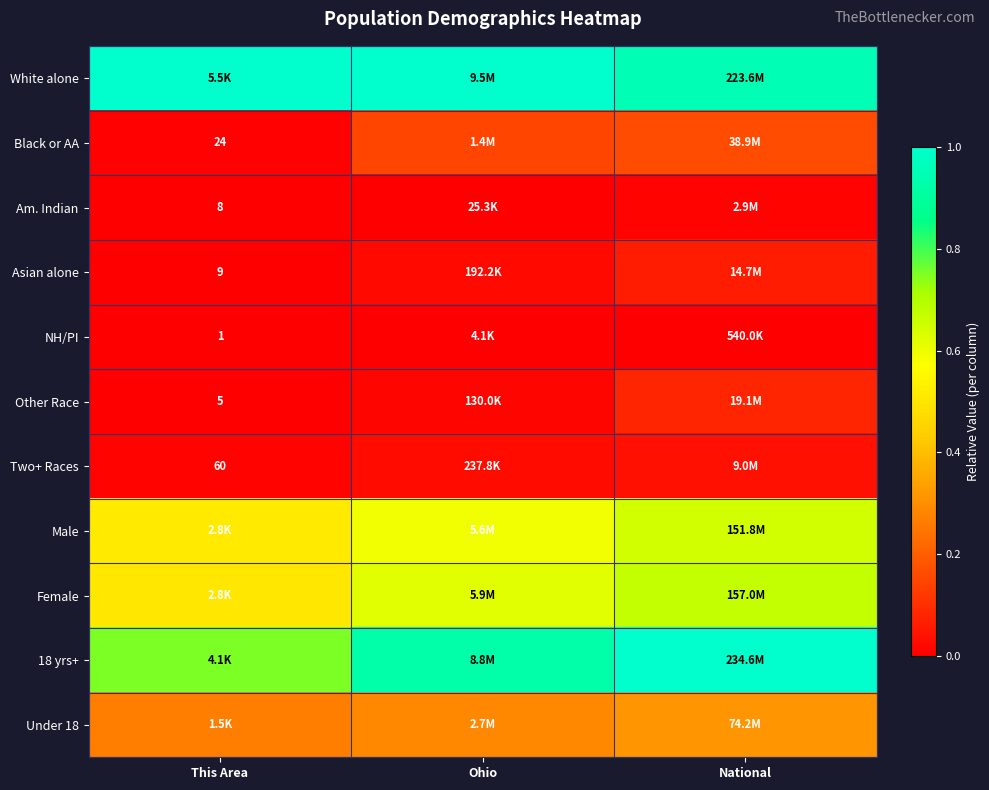

Which has a higher value, National or This Area?

This Area